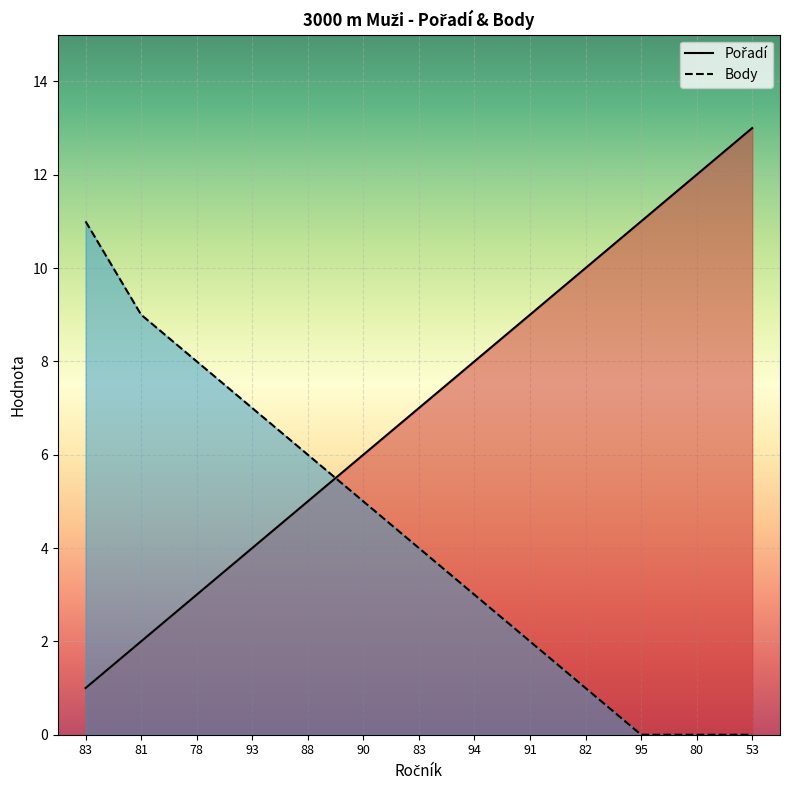

How many data points does each series have?

13